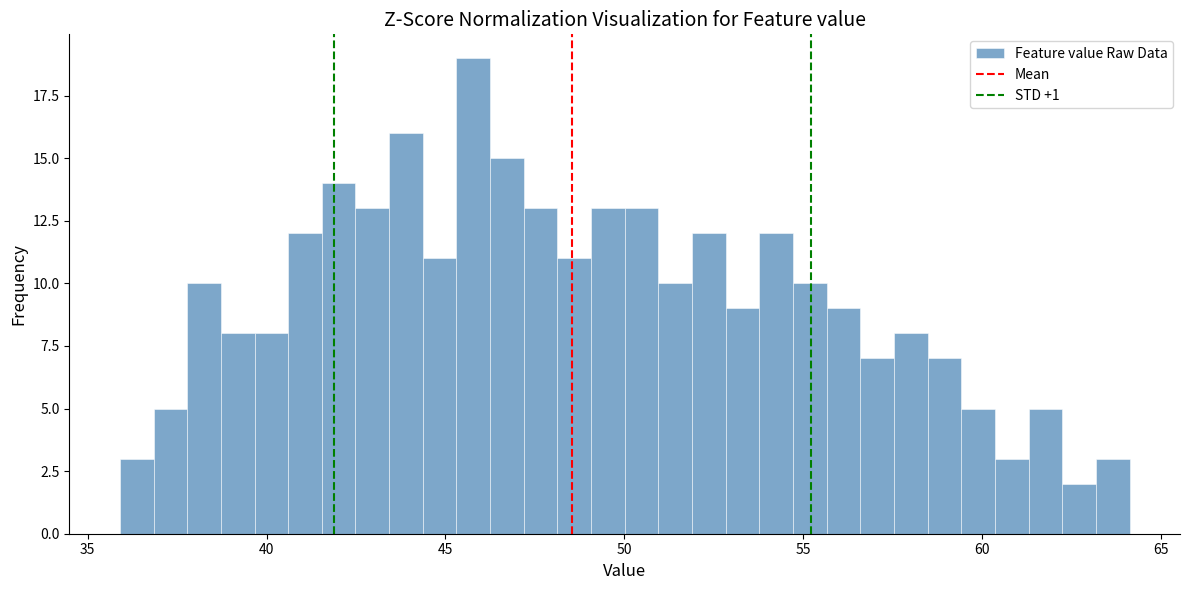

Read against the x-axis, roughly where is the centre of the tallest bar?

46.0